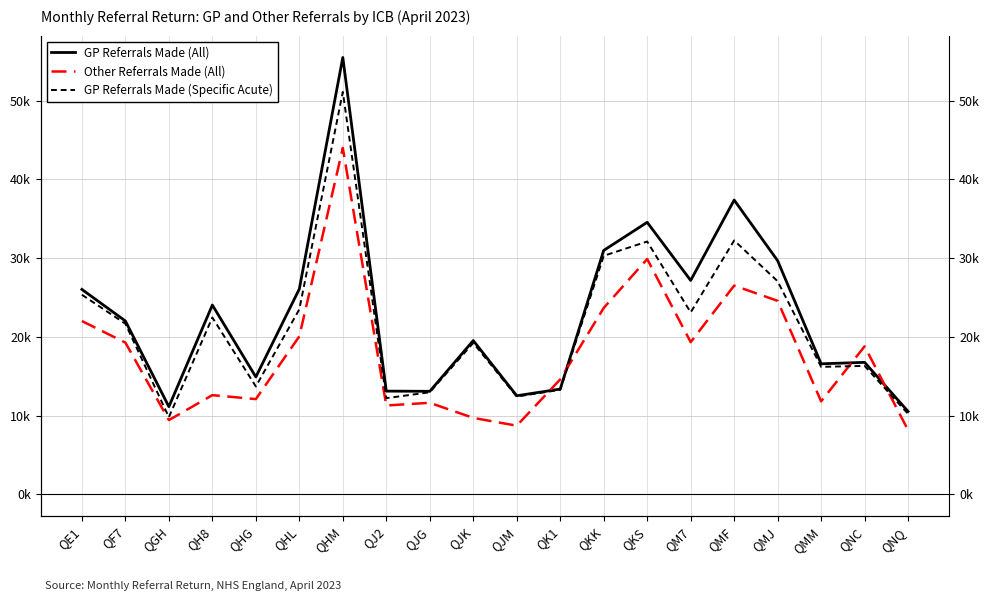

Which series changed the most between QHM and QJG?

GP Referrals Made (All)